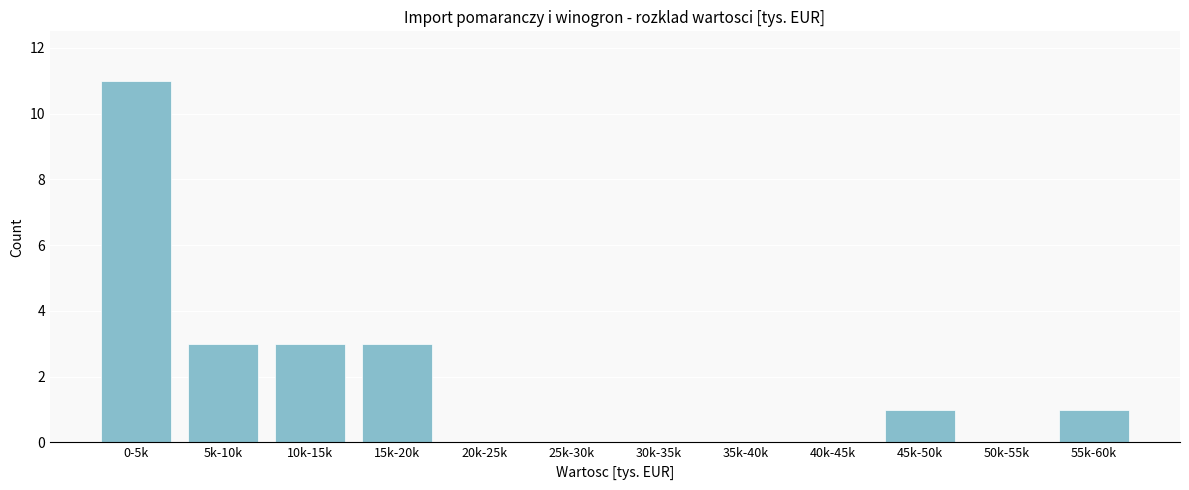

Reading right to left, extract all data points from this chart.

55k-60k=1	50k-55k=0	45k-50k=1	40k-45k=0	35k-40k=0	30k-35k=0	25k-30k=0	20k-25k=0	15k-20k=3	10k-15k=3	5k-10k=3	0-5k=11